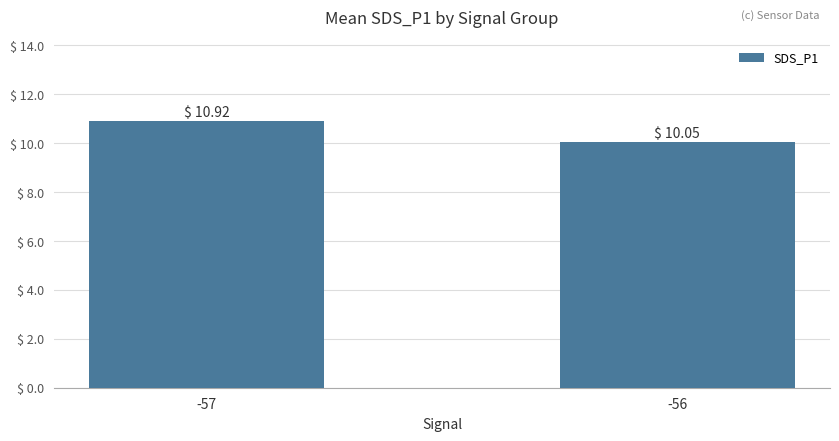

True or false: the data shows 5.4 at -56.

False